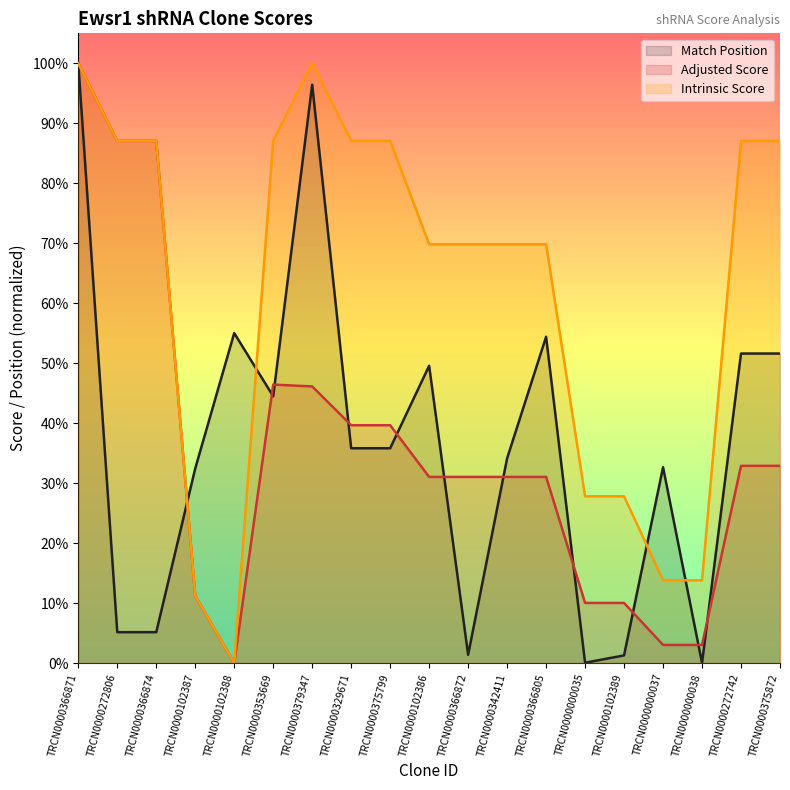

What is the difference between the maximum and second lowest values in the Match Position series?

1.0